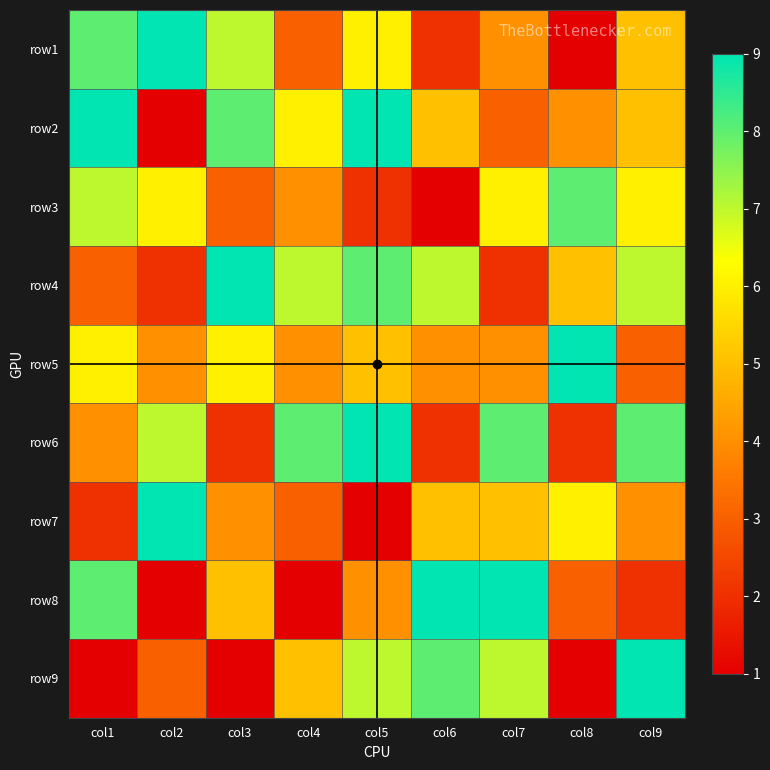

Reading right to left, what are all the values shown in this chart?

row1: col9=5	col8=1	col7=4	col6=2	col5=6	col4=3	col3=7	col2=9	col1=8
row2: col9=5	col8=4	col7=3	col6=5	col5=9	col4=6	col3=8	col2=1	col1=9
row3: col9=6	col8=8	col7=6	col6=1	col5=2	col4=4	col3=3	col2=6	col1=7
row4: col9=7	col8=5	col7=2	col6=7	col5=8	col4=7	col3=9	col2=2	col1=3
row5: col9=3	col8=9	col7=4	col6=4	col5=5	col4=4	col3=6	col2=4	col1=6
row6: col9=8	col8=2	col7=8	col6=2	col5=9	col4=8	col3=2	col2=7	col1=4
row7: col9=4	col8=6	col7=5	col6=5	col5=1	col4=3	col3=4	col2=9	col1=2
row8: col9=2	col8=3	col7=9	col6=9	col5=4	col4=1	col3=5	col2=1	col1=8
row9: col9=9	col8=1	col7=7	col6=8	col5=7	col4=5	col3=1	col2=3	col1=1